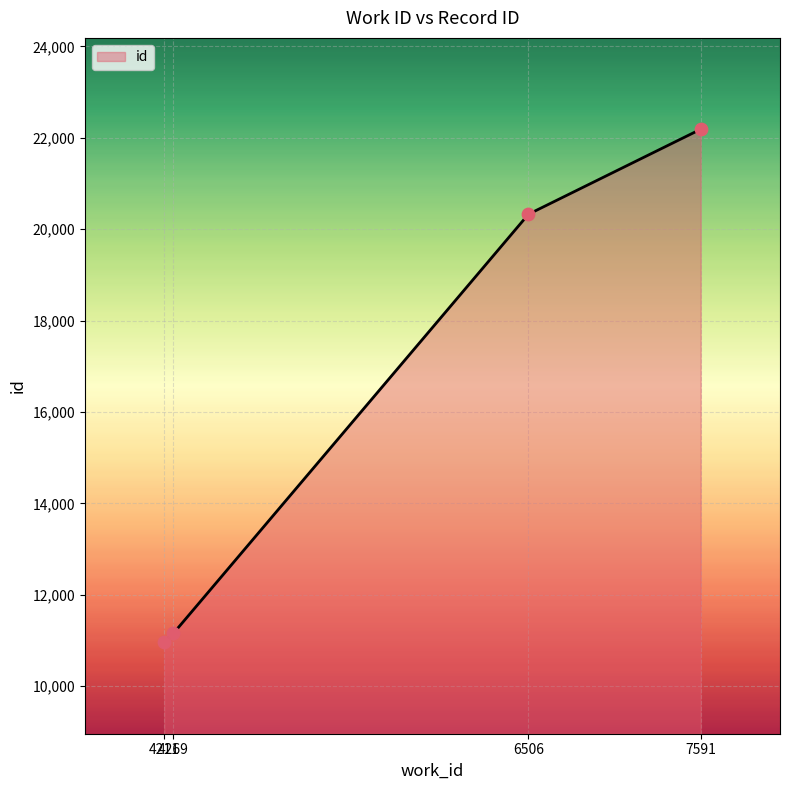

What is the change in value from 4211 to 7591?

+11231